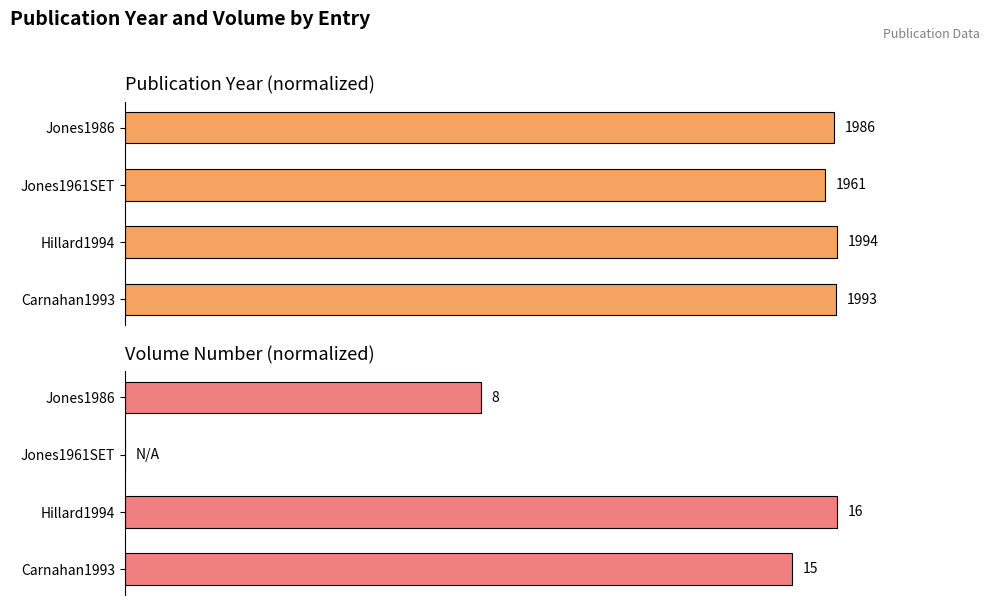

Reading right to left, list all the values displayed in this chart.

year: 99.6	98.3	100.0	99.9
volume: 50.0	0.0	100.0	93.8